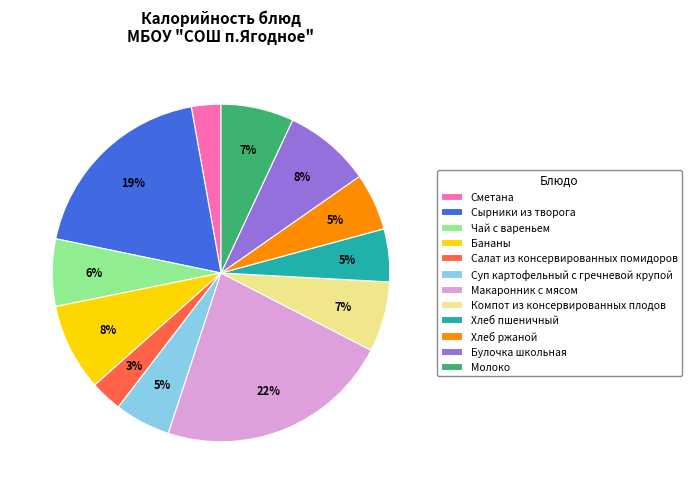

Is it true that Сметана is 3% of the pie?

True